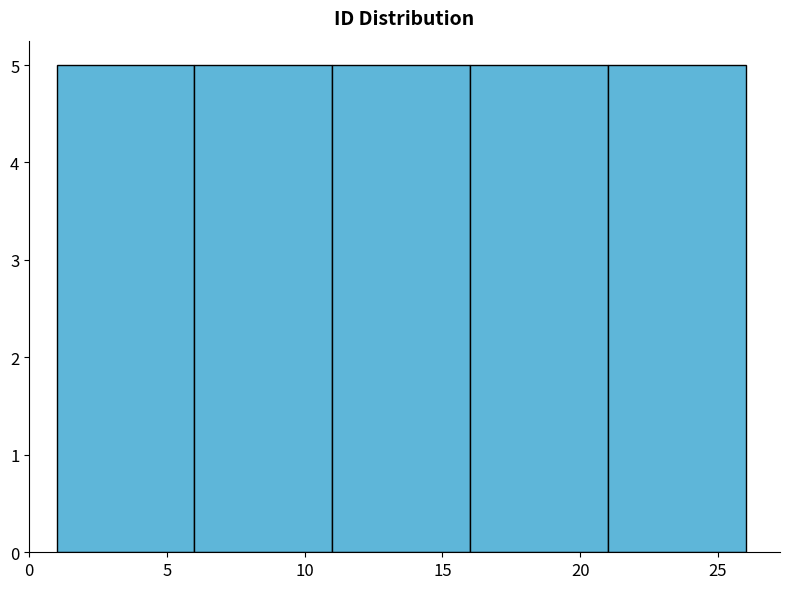

Reading left to right, list every bar in this chart as the range it spans on the x-axis followed by its height. The values are not printed on the chart, so give them approximately, as read against the axis.

1 to 6: 5
6 to 11: 5
11 to 16: 5
16 to 21: 5
21 to 26: 5